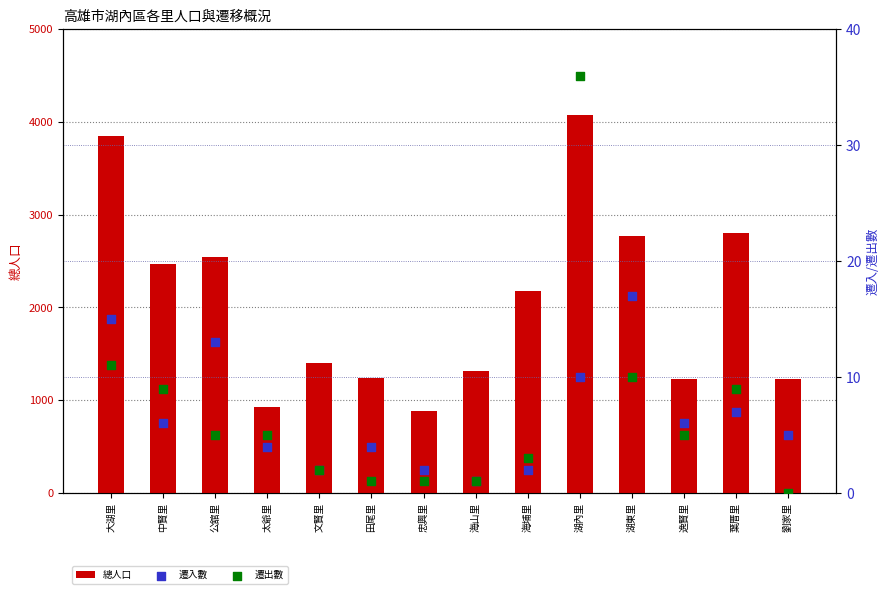

What is the total value across all series at 湖東里?

2793